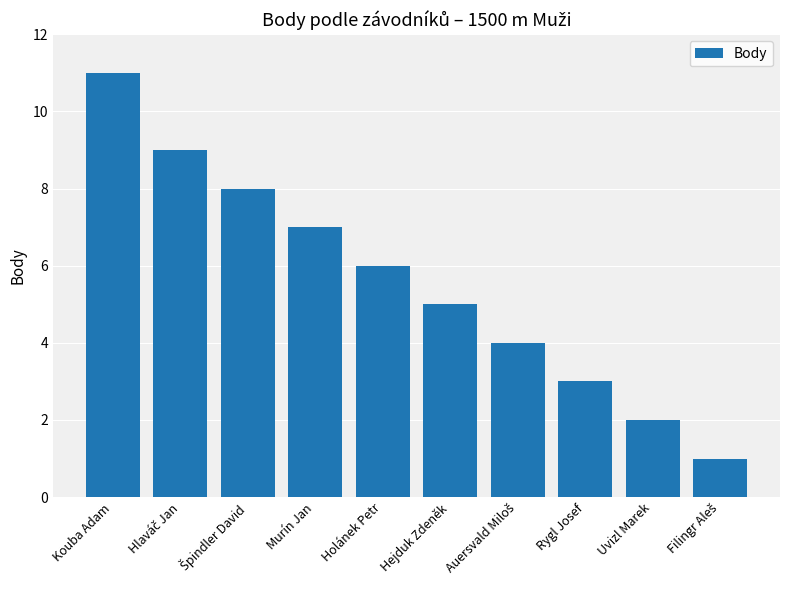

What is the label of the 1st bar from the left?

Kouba Adam